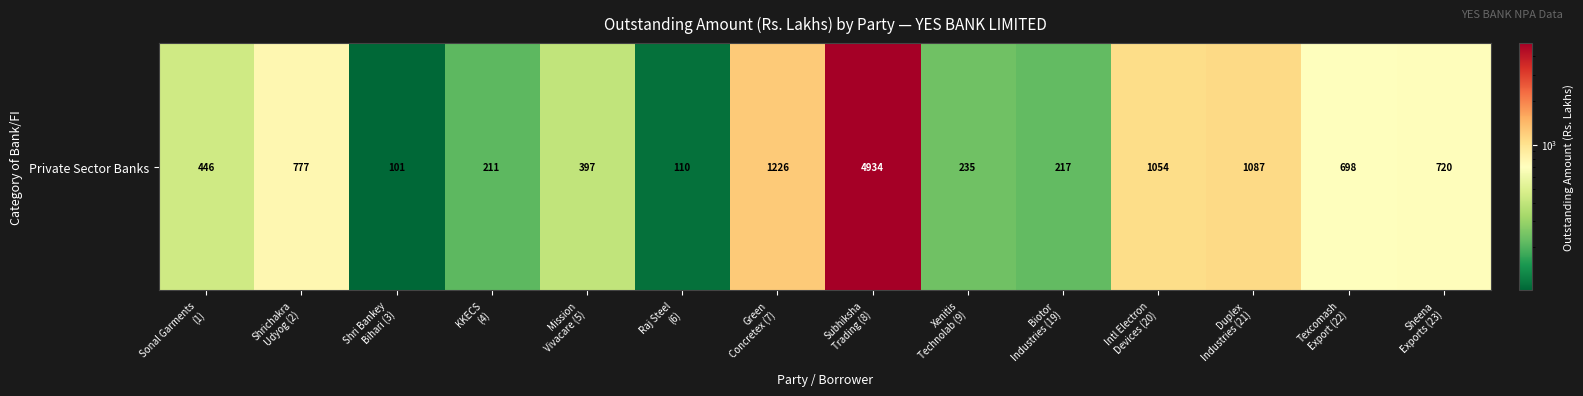

List the labels in order of value, largest first.

Subhiksha
Trading (8), Green
Concretex (7), Duplex
Industries (21), Intl Electron
Devices (20), Shrichakra
Udyog (2), Sheena
Exports (23), Texcomash
Export (22), Sonal Garments
(1), Mission
Vivacare (5), Xenitis
Technolab (9), Biotor
Industries (19), KKECS
(4), Raj Steel
(6), Shri Bankey
Bihari (3)